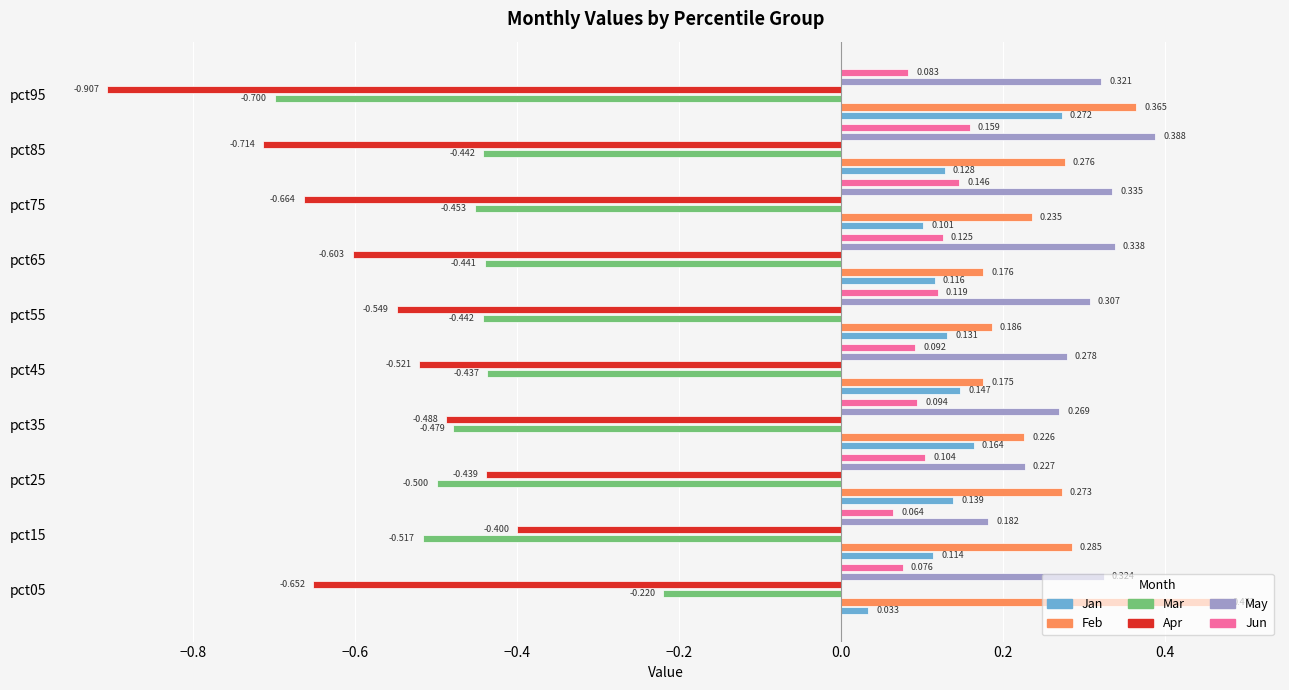

Which series changed the most between pct55 and pct65?

Apr